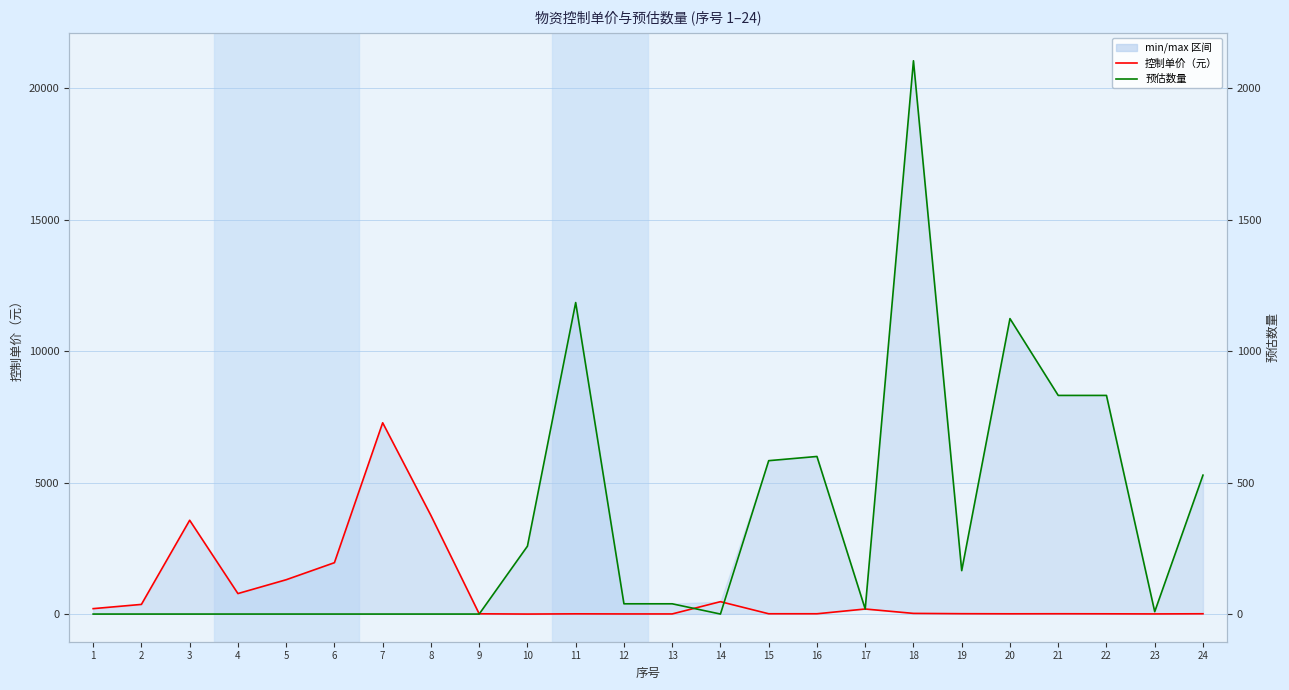

At which category is the sum across all series the highest?

7